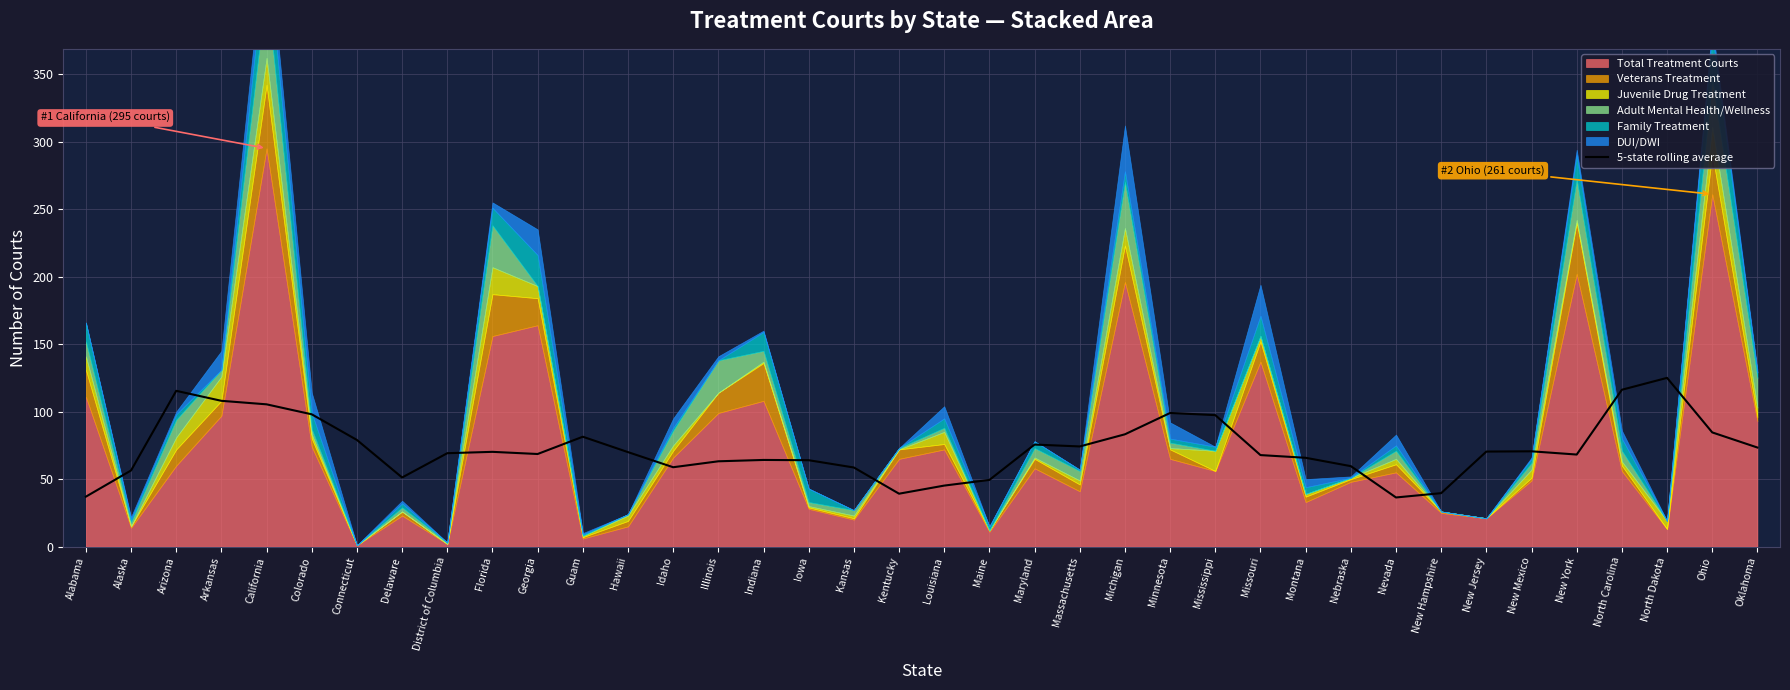

Reading left to right, transcribe all the data shown in this chart.

37.0	56.4	115.4	108.0	105.4	98.0	79.0	51.2	69.2	70.2	68.6	81.4	70.0	58.8	63.2	64.2	64.0	58.6	39.2	45.2	49.4	75.6	74.2	83.2	99.0	97.4	67.8	65.8	59.6	36.4	39.6	70.4	70.6	68.2	116.2	125.0	84.6	73.4